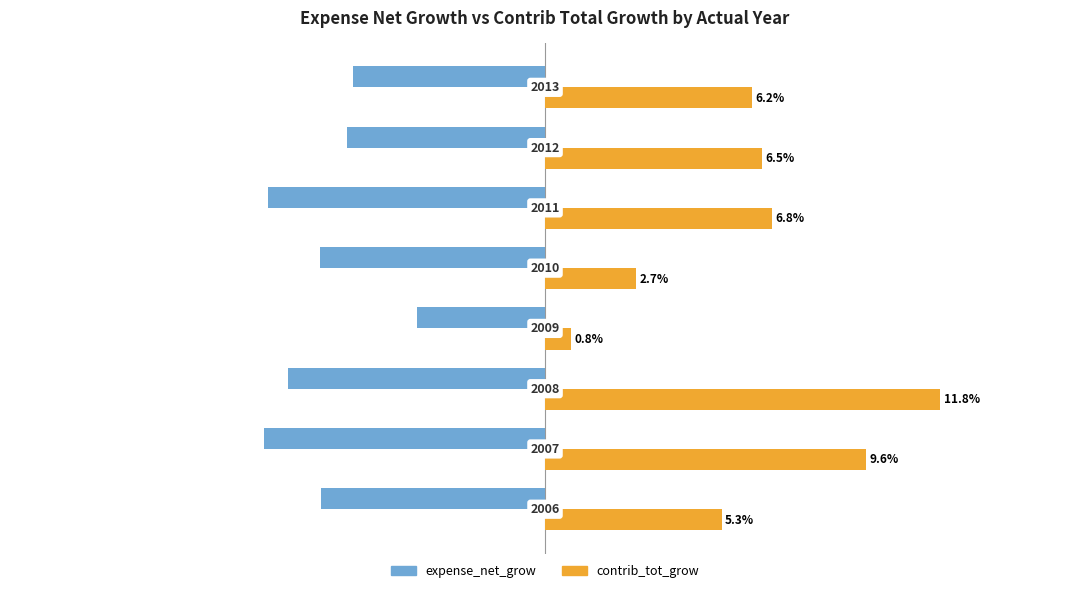

What are all the series names shown in the legend?

expense_net_grow, contrib_tot_grow